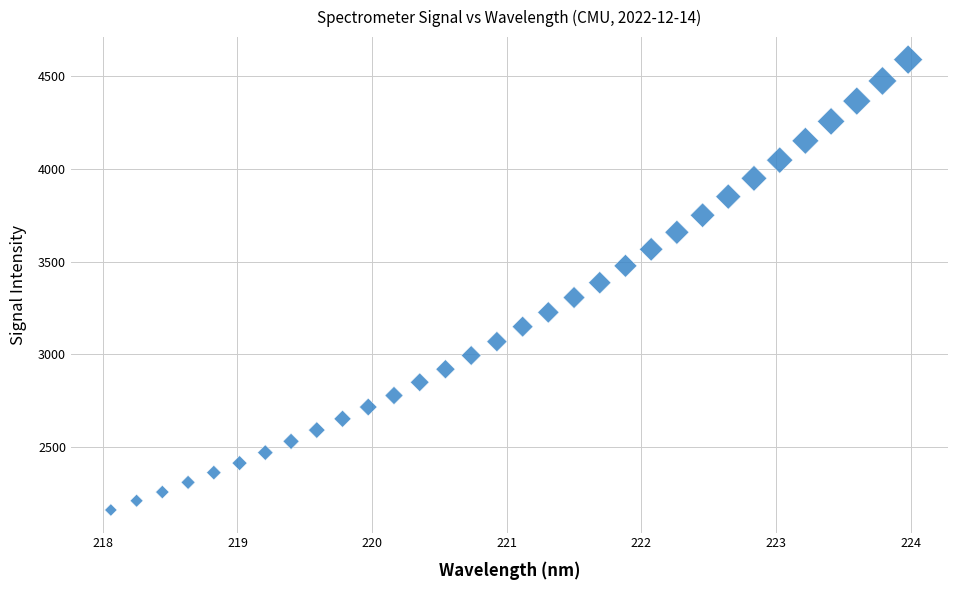

What is the range of X values (max minus min)?

5.9